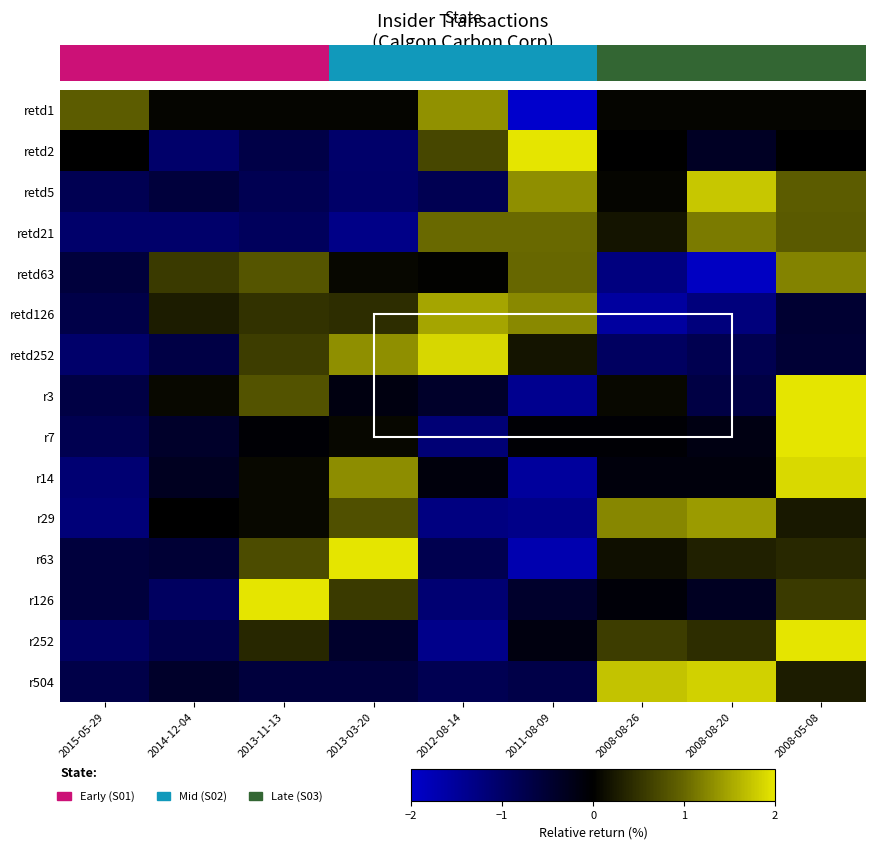

Is it true that retd252 equals -0.7 at 2014-12-04?

True